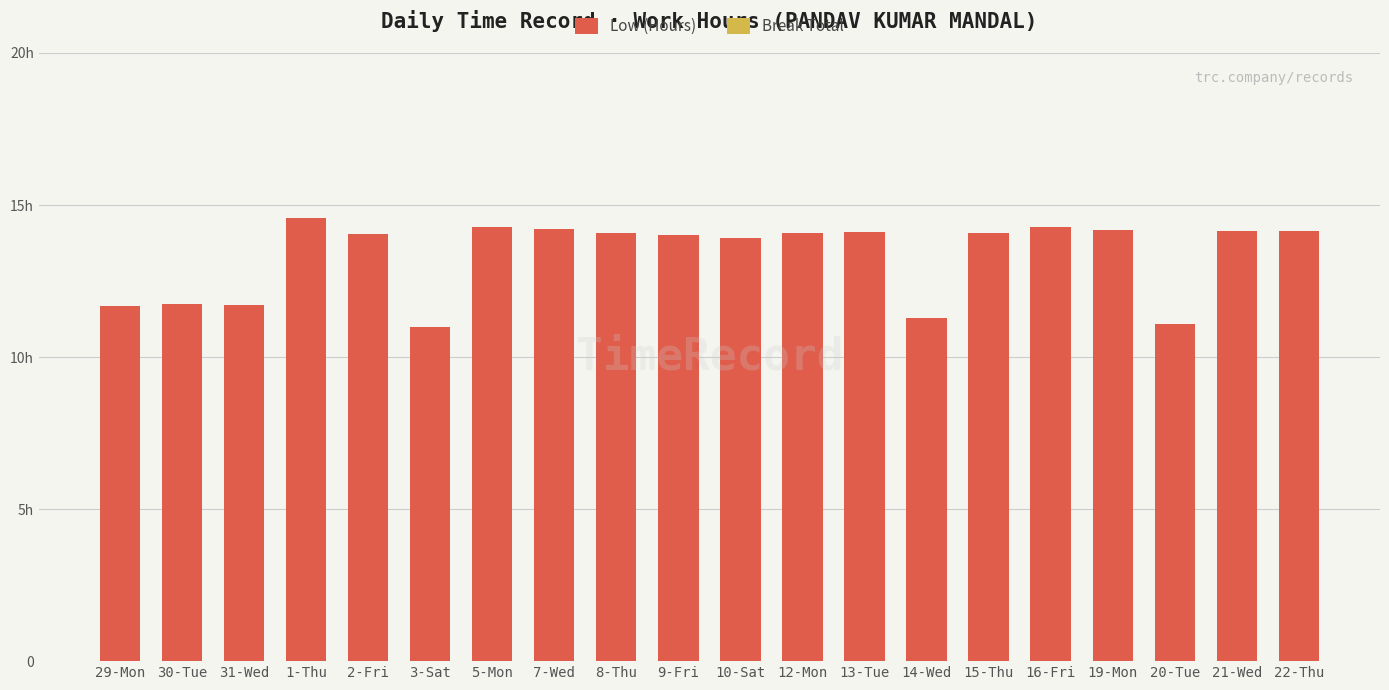

How many series are shown in this chart?

2